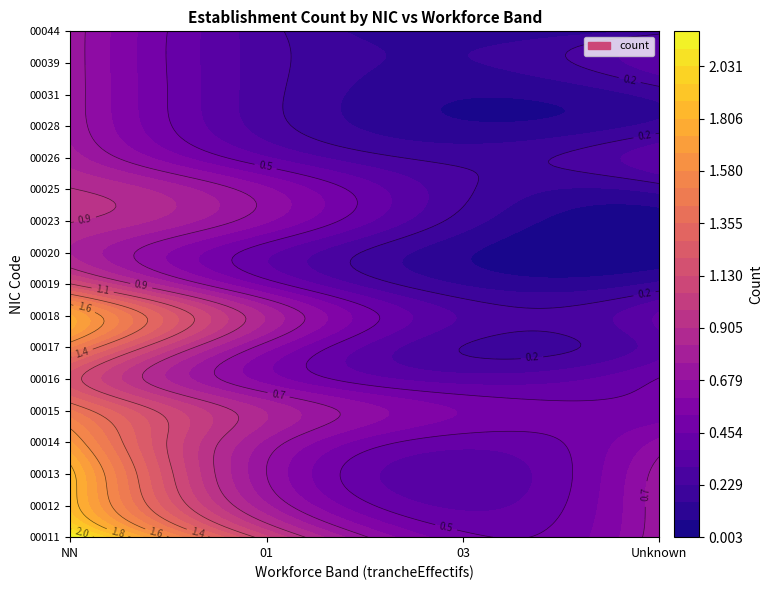

Is the value of 00020 at 01 greater than the value of 00018 at 01?

No